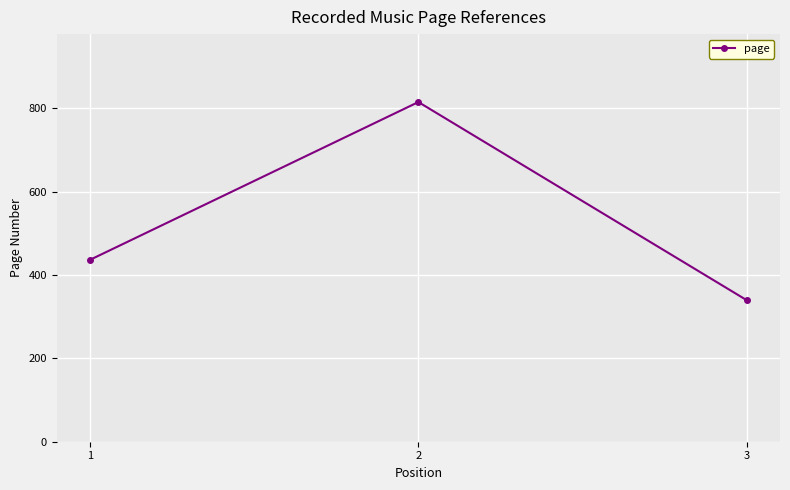

Count the values in the range 339 to 815.

3